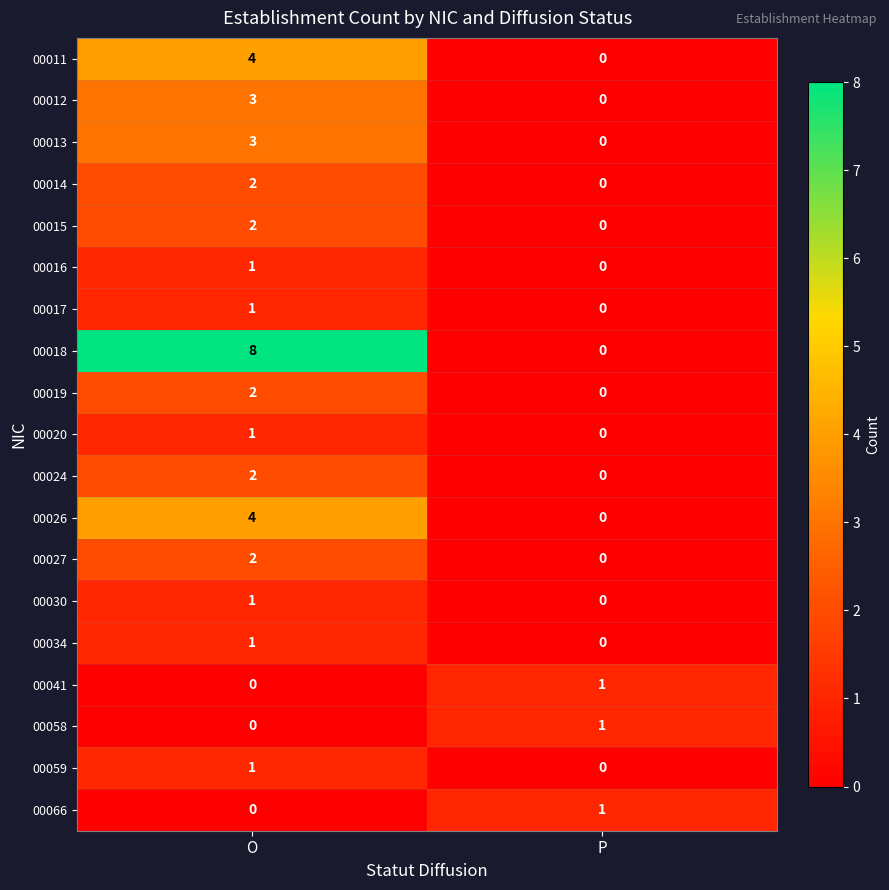

What is the difference between the 00013 values at P and O?

3